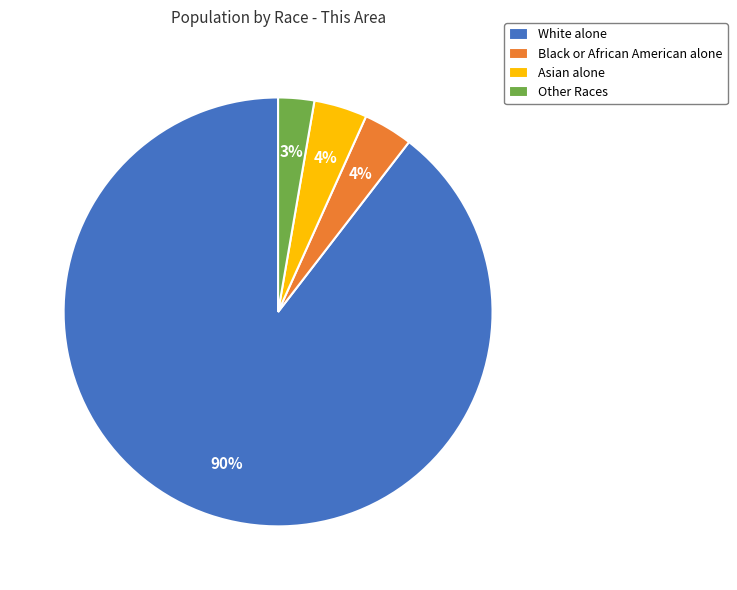

Between Asian alone and Other Races, which is larger?

Asian alone